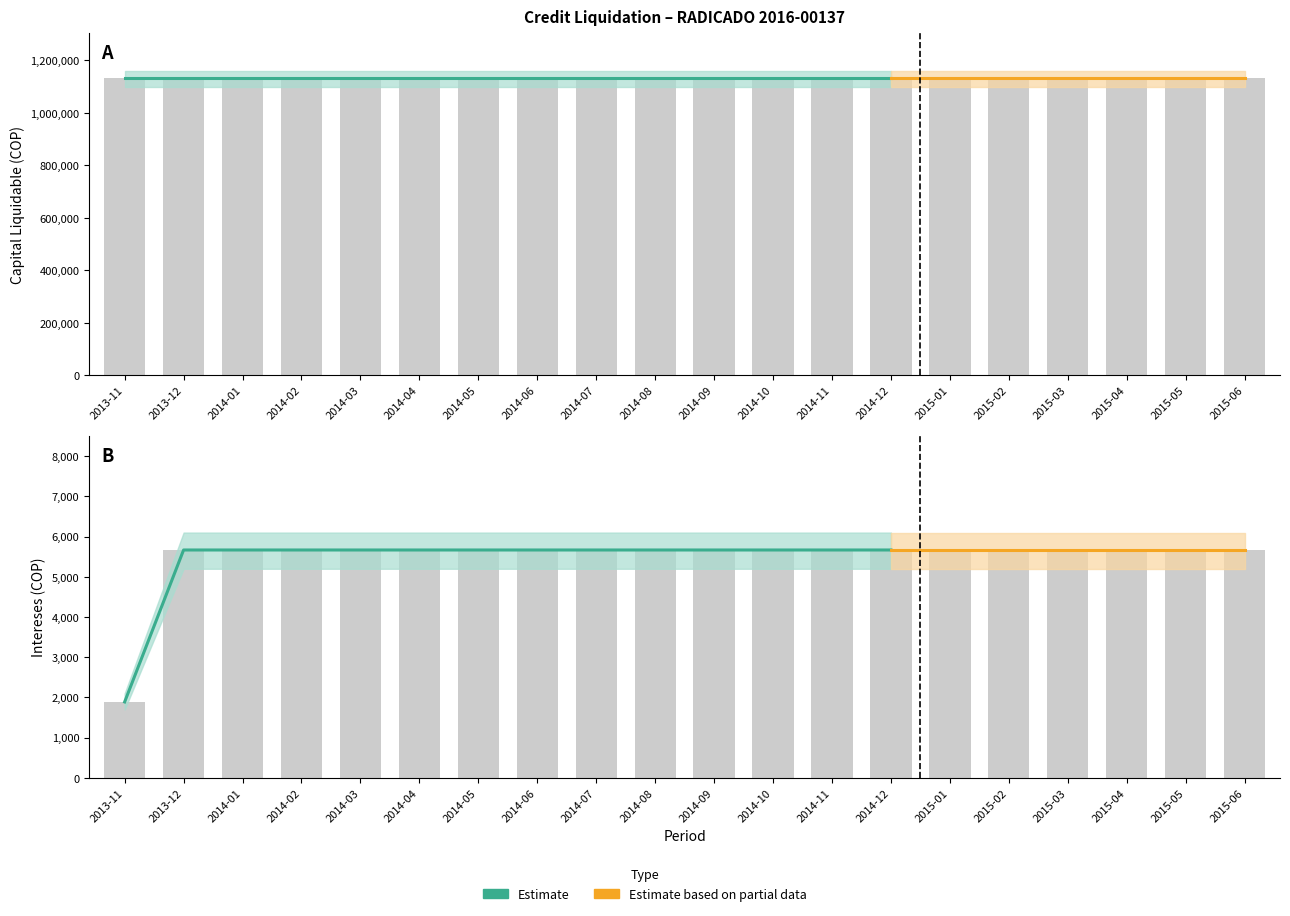

How many groups of bars are there?

20